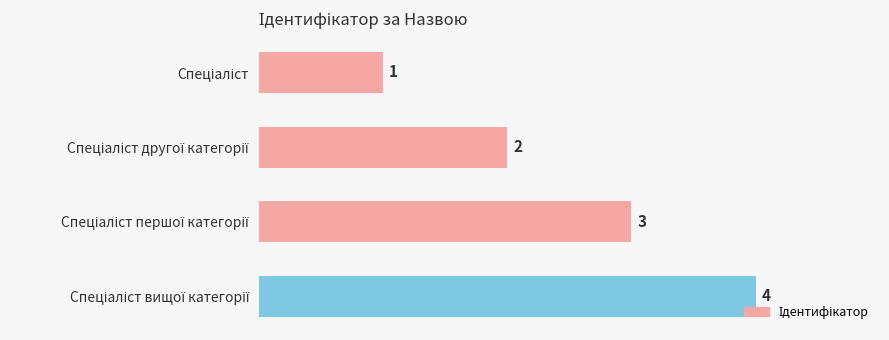

Count the values in the range 2 to 4.

3